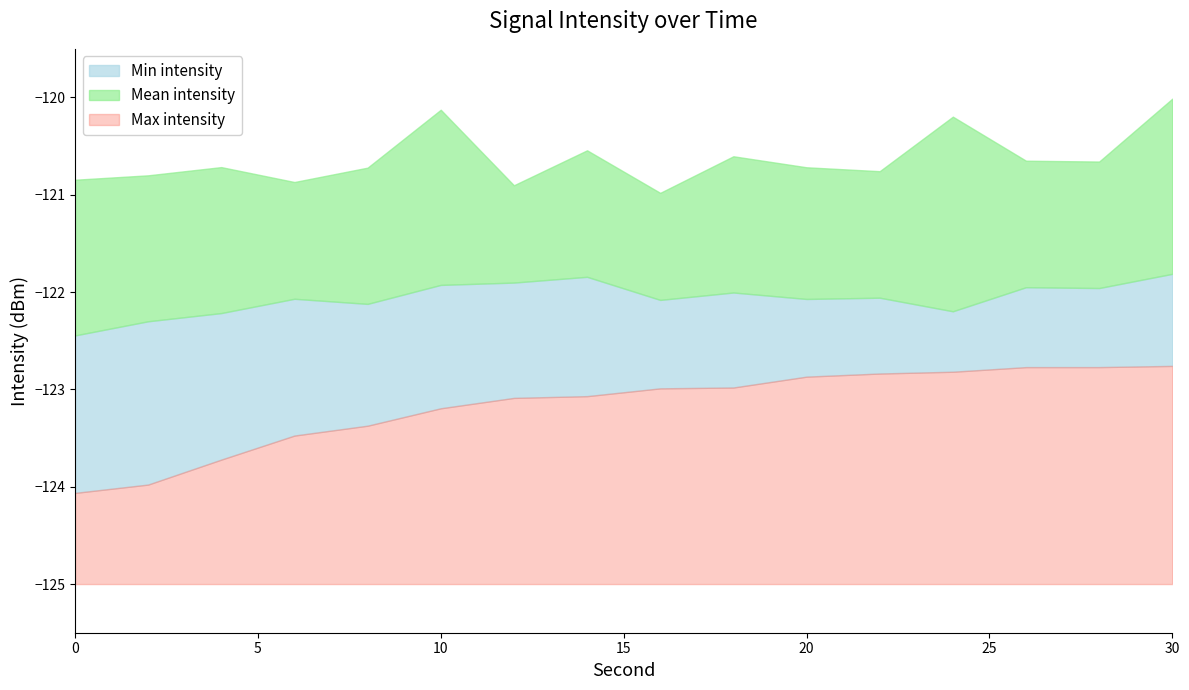

What is the highest value of the Max intensity series?

2.2